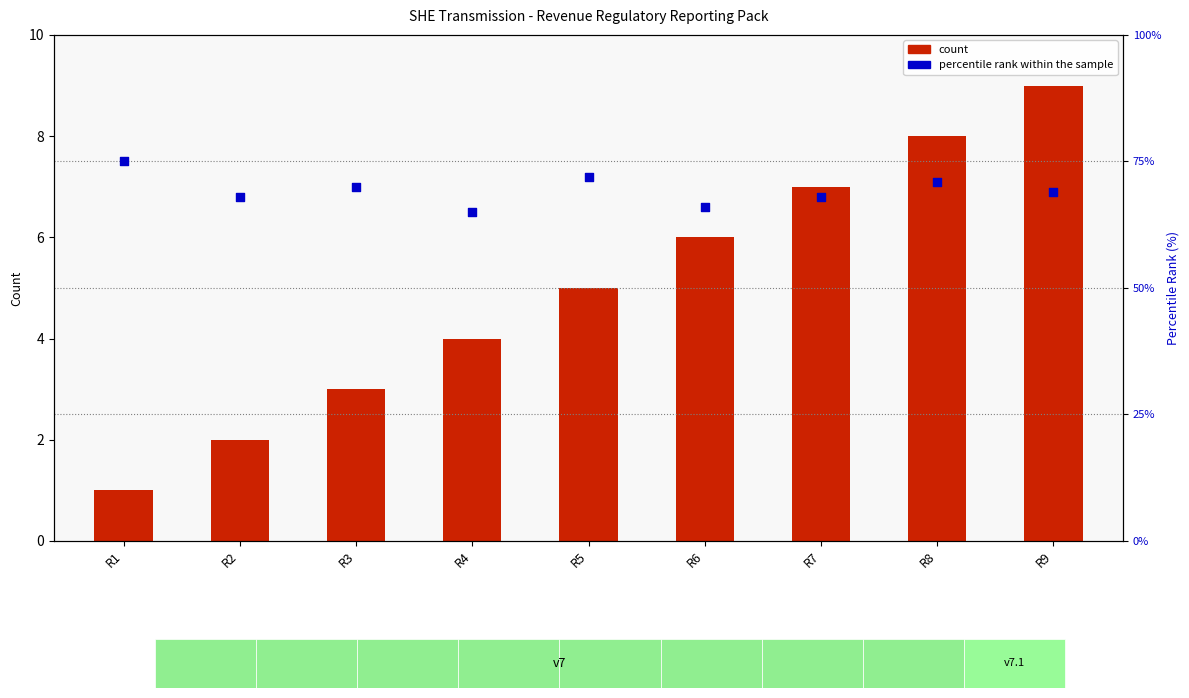

Is the value of percentile rank within the sample at R7 greater than the value of count at R2?

Yes